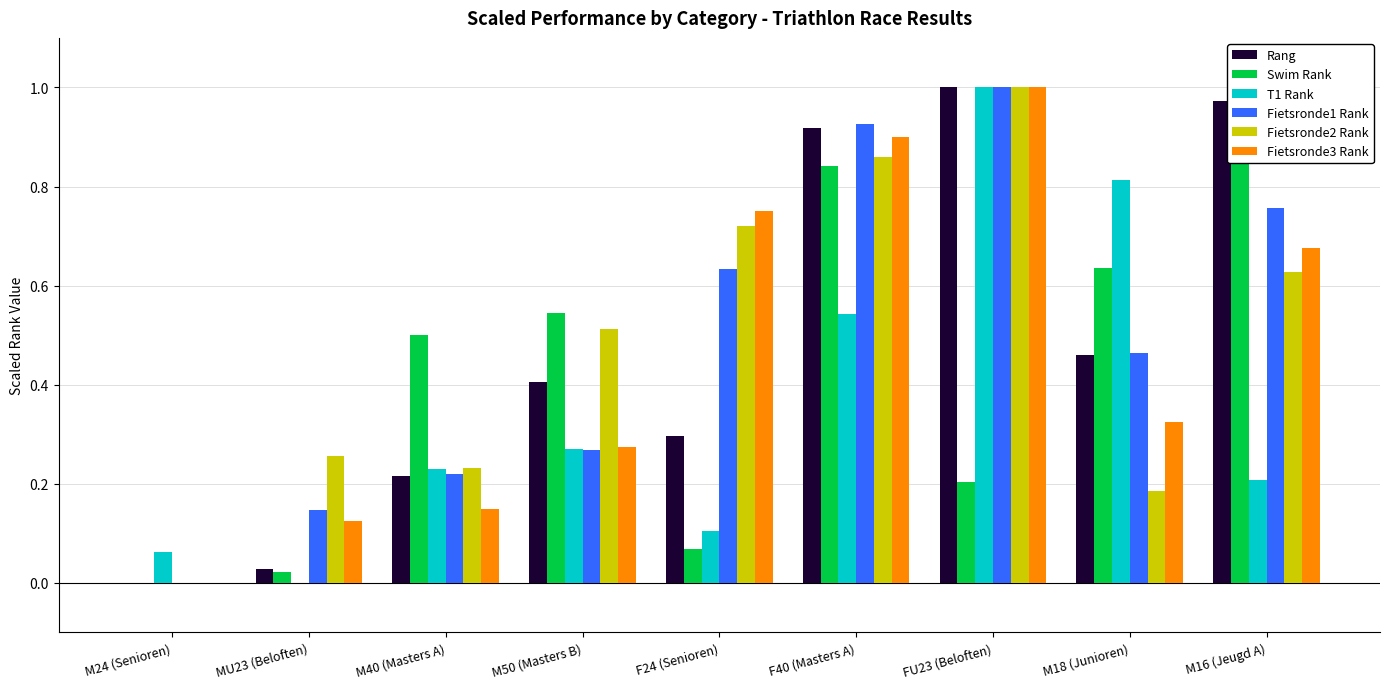

What is the label of the 9th bar from the right?

M24 (Senioren)